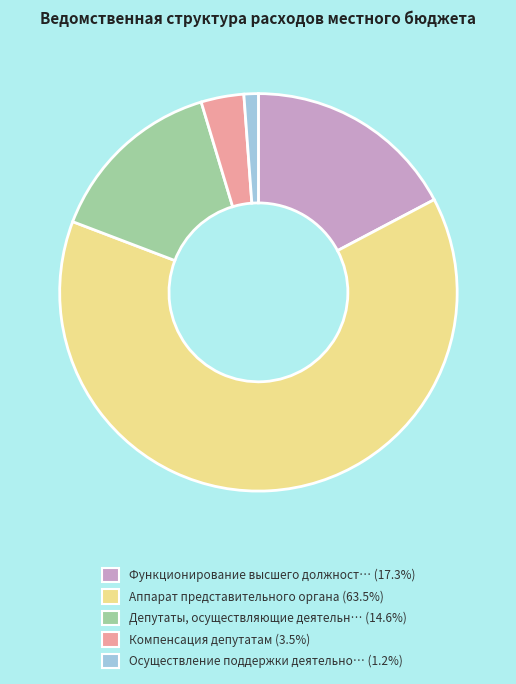

Does any single category account for the majority?

Yes